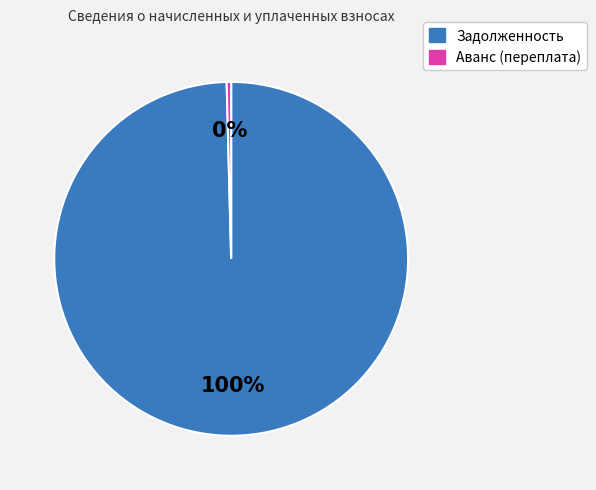

How many slices are in this pie chart?

2